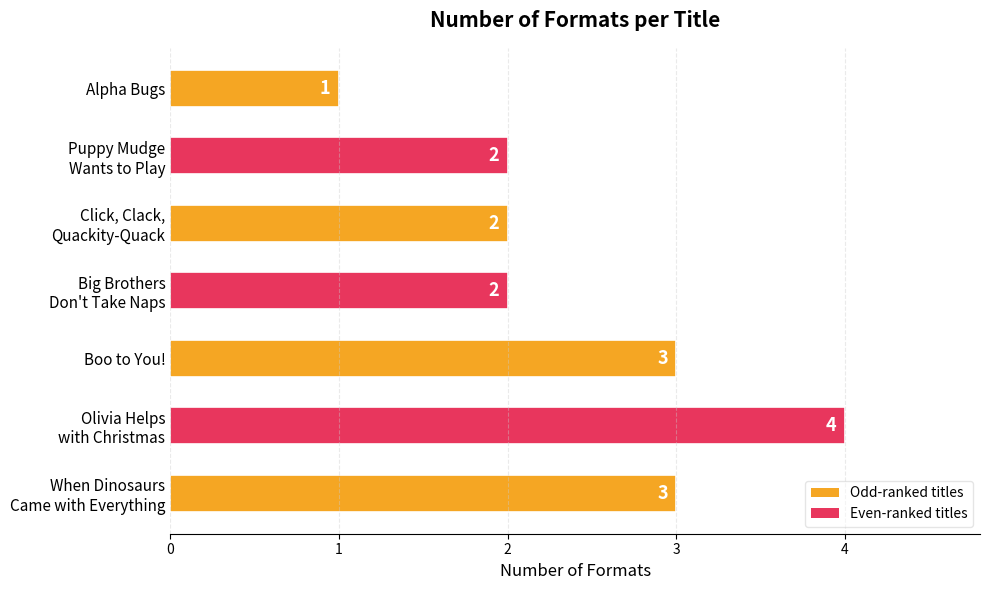

True or false: the data shows 1 at Alpha Bugs.

True